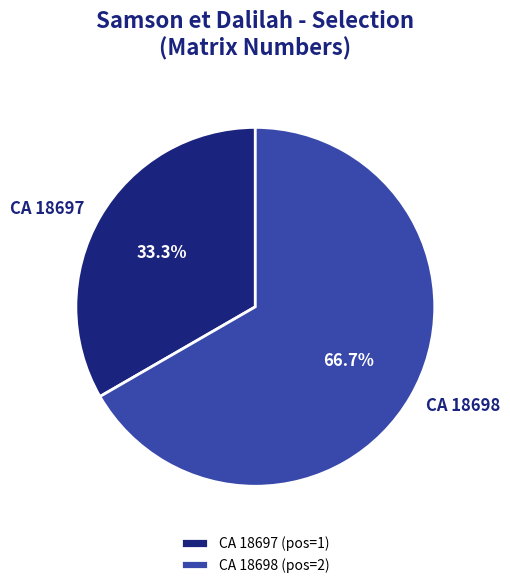

True or false: CA 18698 accounts for 55% of the total.

False